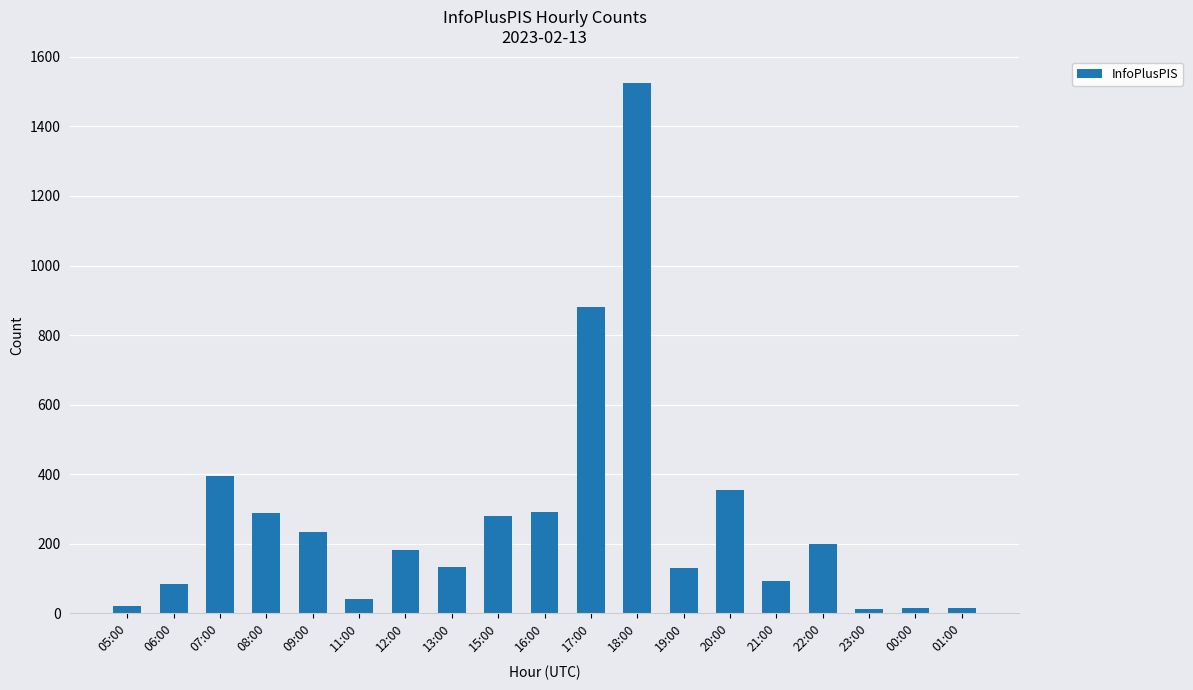

The chart shows a value of 355 at 20:00. True or false?

True